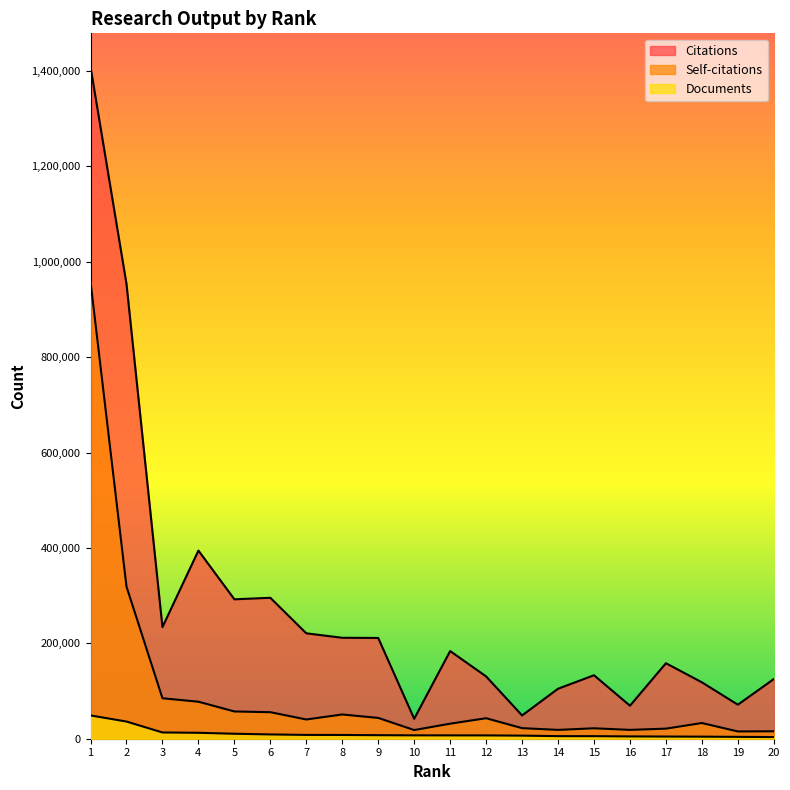

At how many categories does at least one series exceed 799625?

2